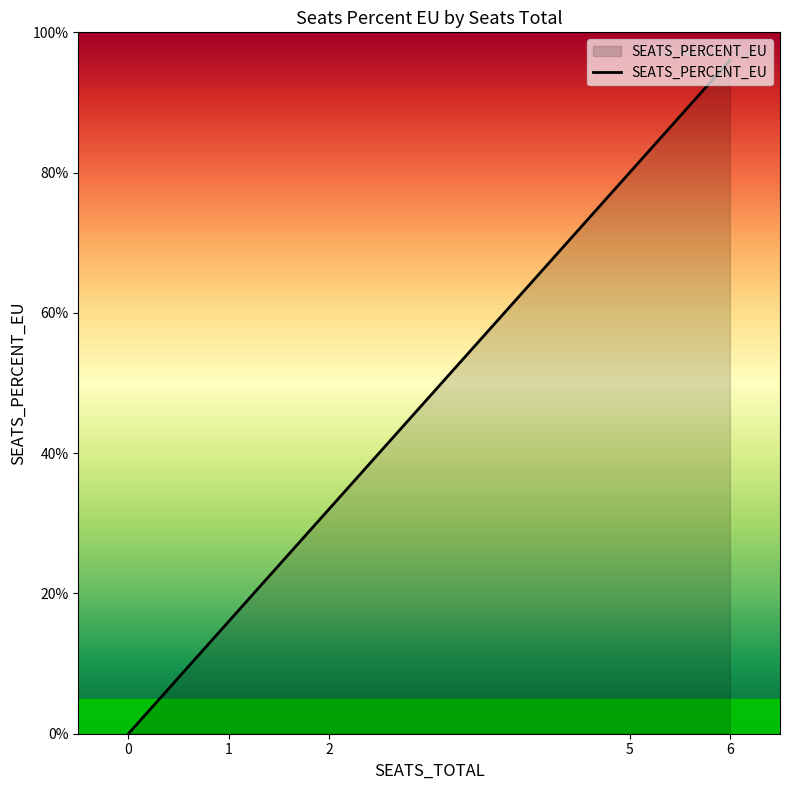

True or false: there are more than 0 points higher than both neighbors.

False